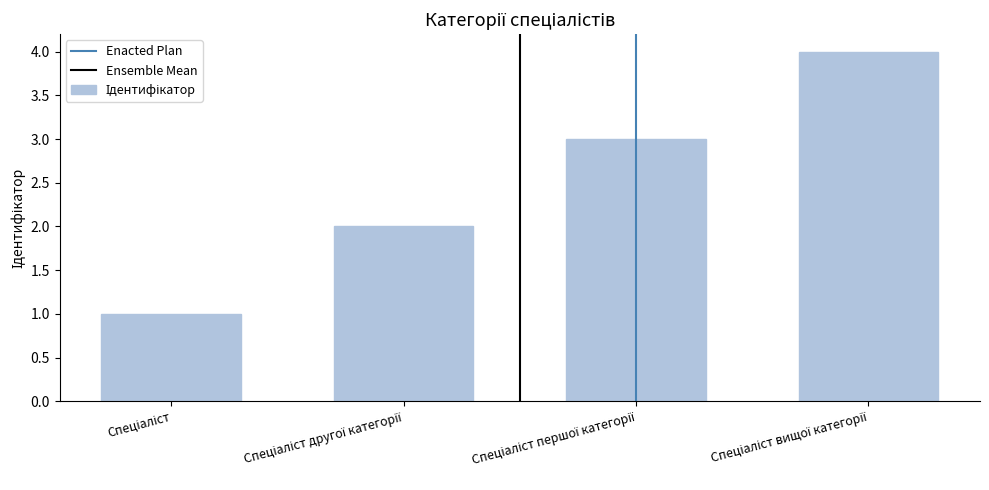

How many distinct data groups are displayed?

1